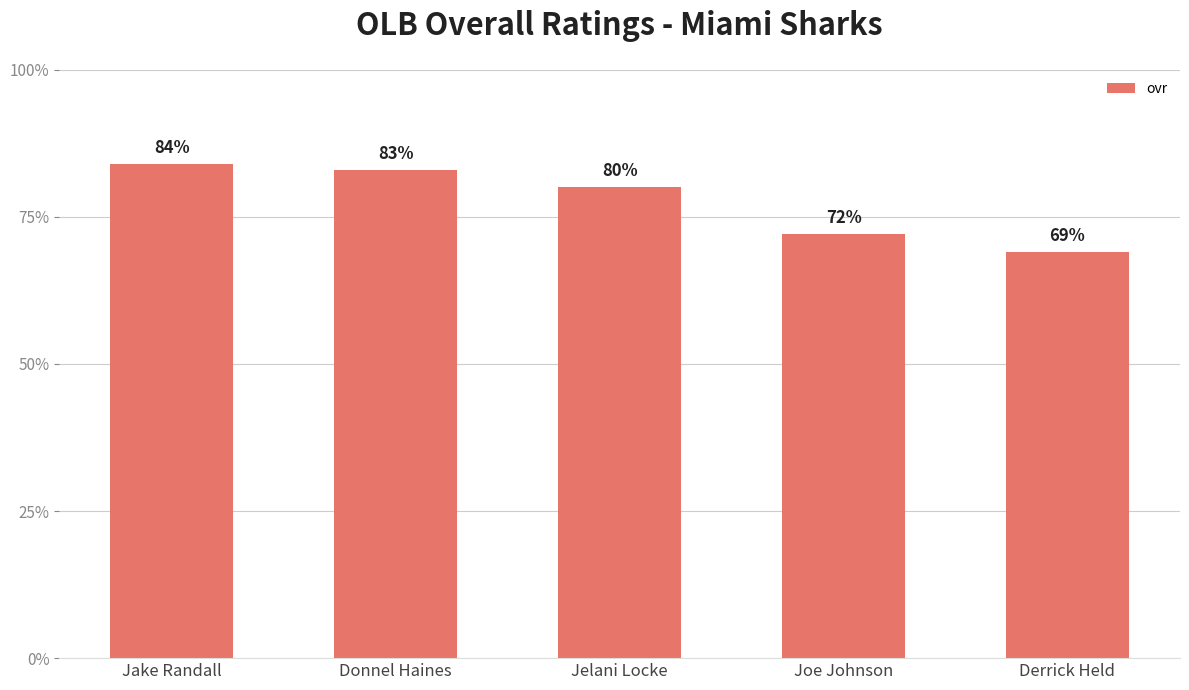

What is the minimum value shown in the chart?

69